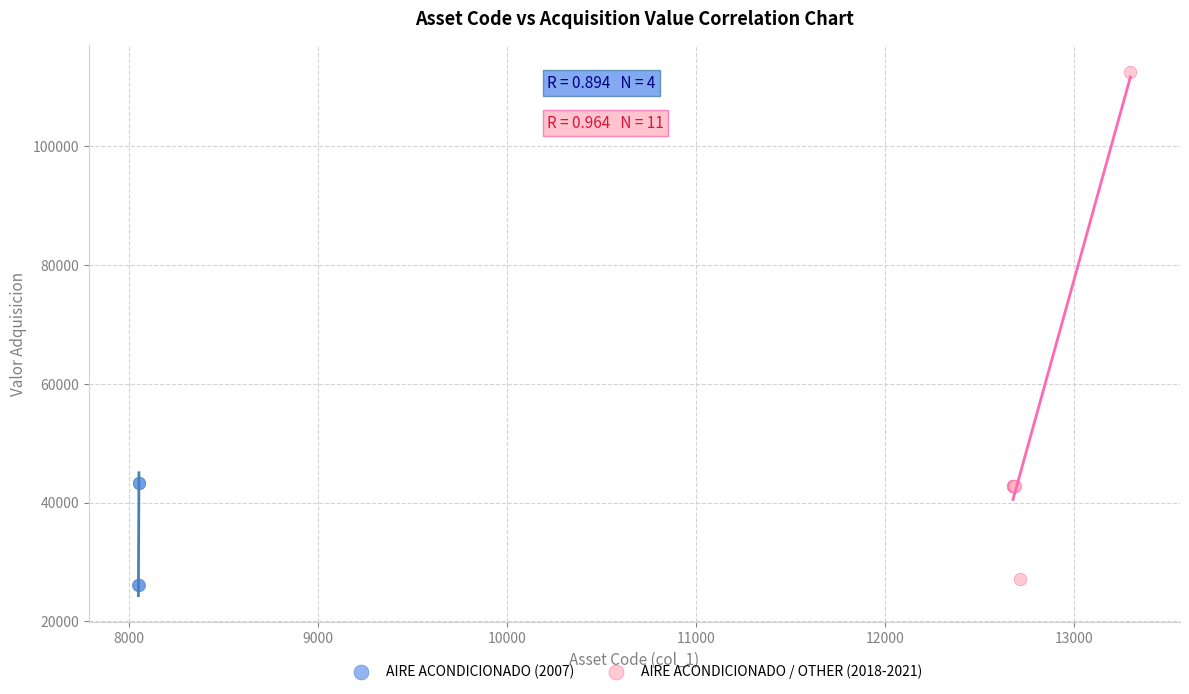

What are all the series names shown in the legend?

AIRE ACONDICIONADO (2007), AIRE ACONDICIONADO / OTHER (2018-2021)